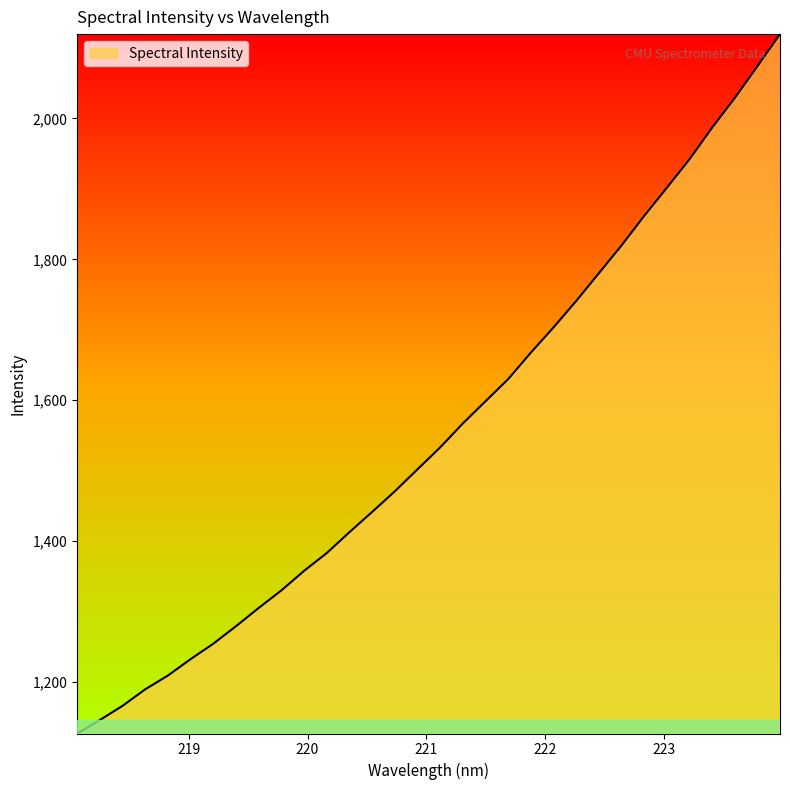

What is the sum of all values?

49759.7